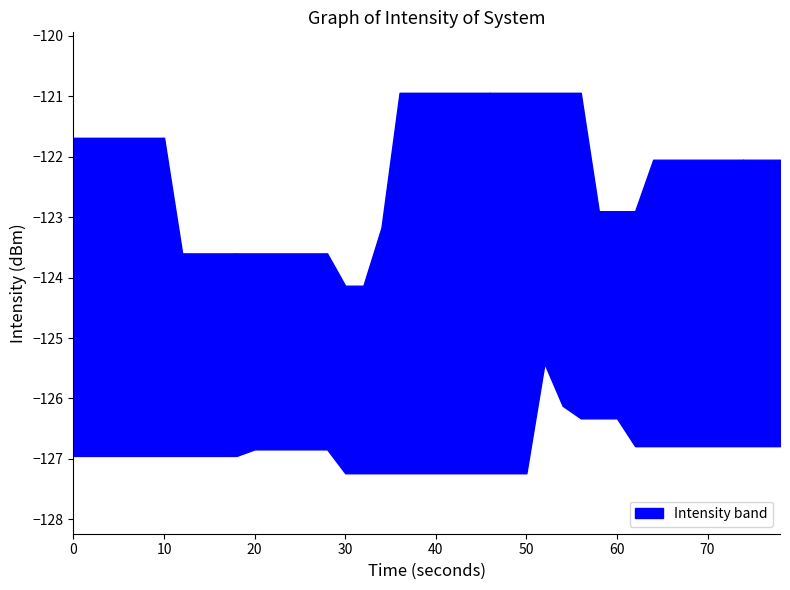

The value of intensity_min at 28 is -80.9. True or false?

False